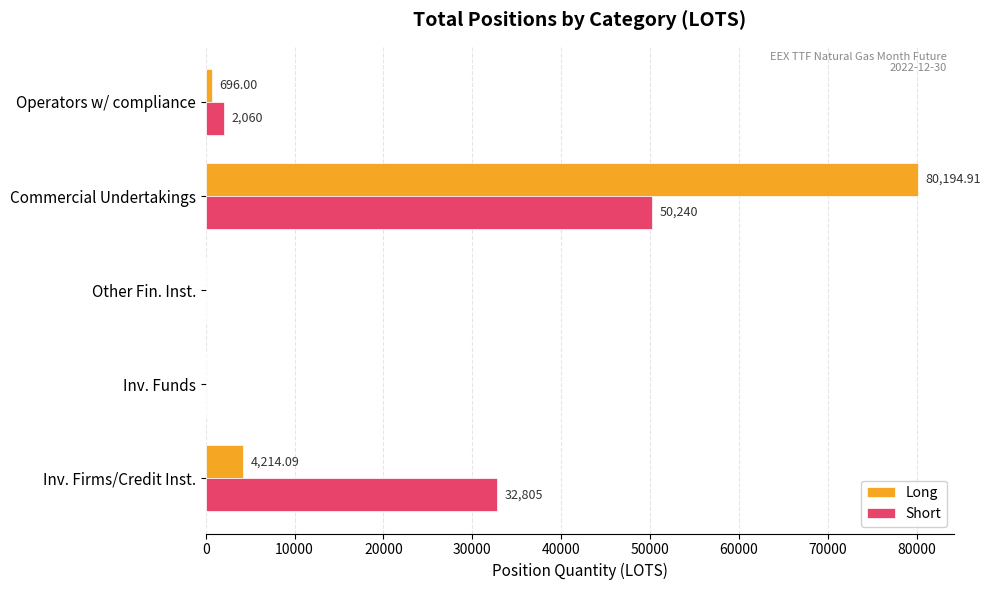

What is the sum of all Long values?

85105.0